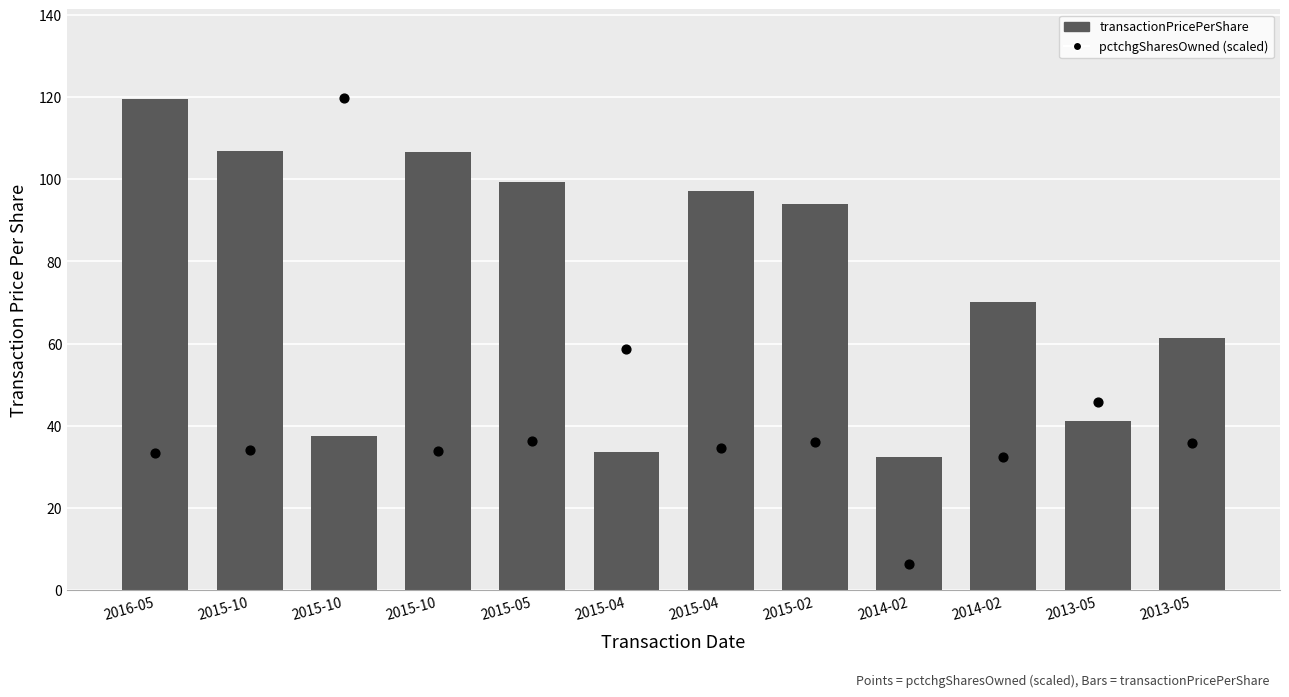

Which series has the largest Y range (max minus min)?

pctchgSharesOwned (scaled)